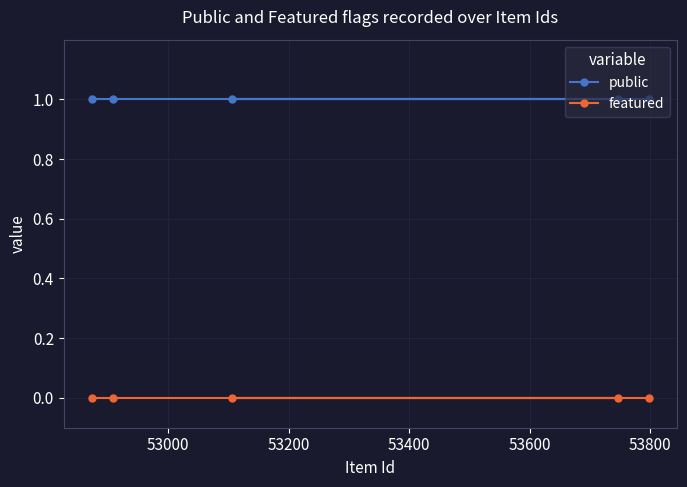

Rank the series by their average value, from lowest to highest.

featured, public